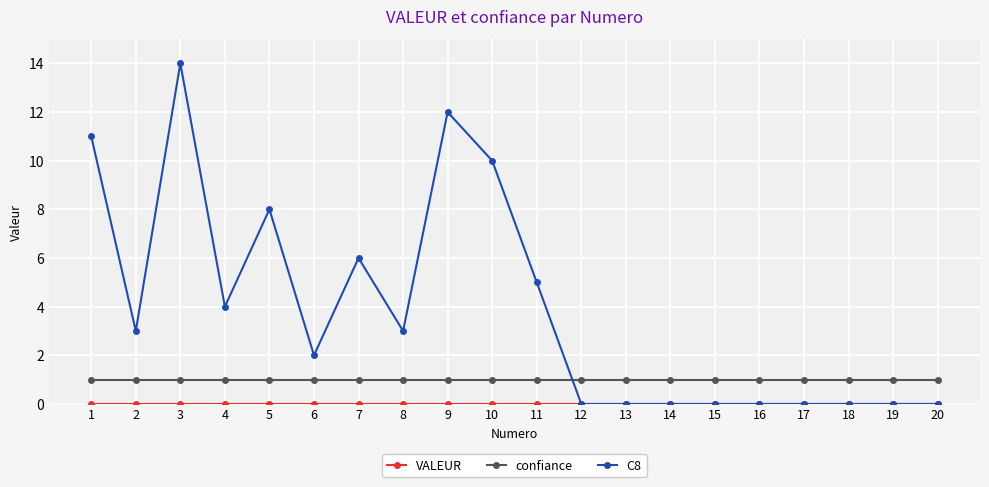

After their last crossing, which series has the higher values: confiance or C8?

confiance